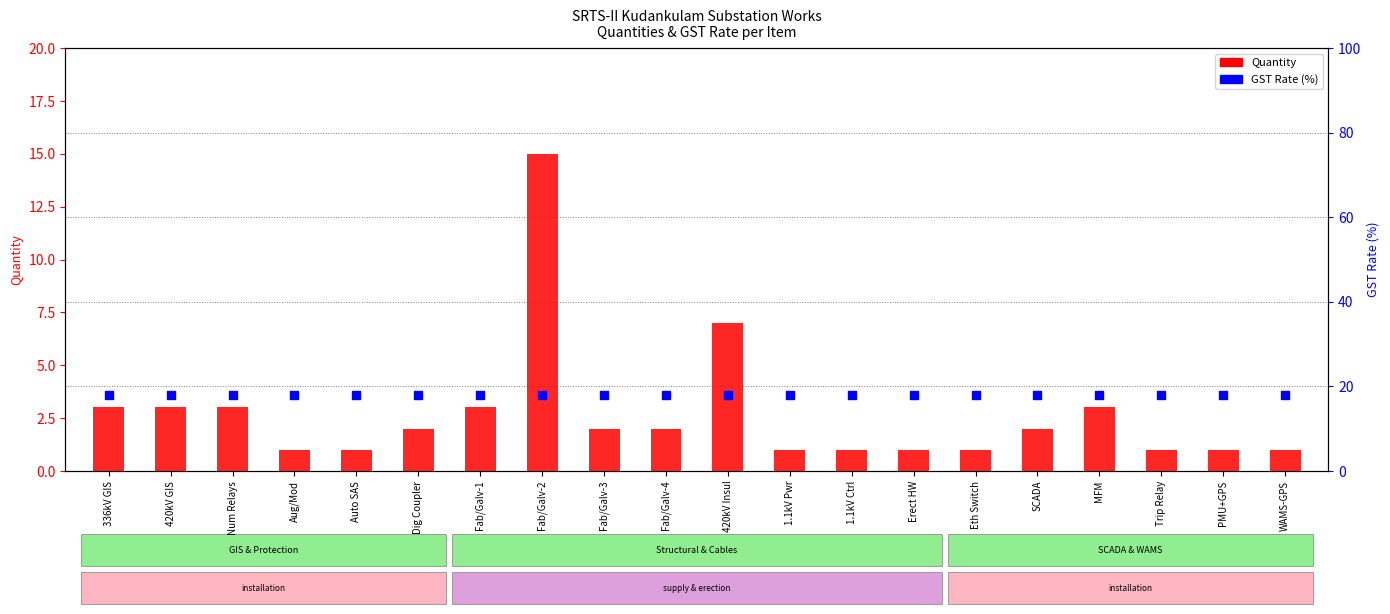

What are all the series names shown in the legend?

Quantity, GST Rate (%)